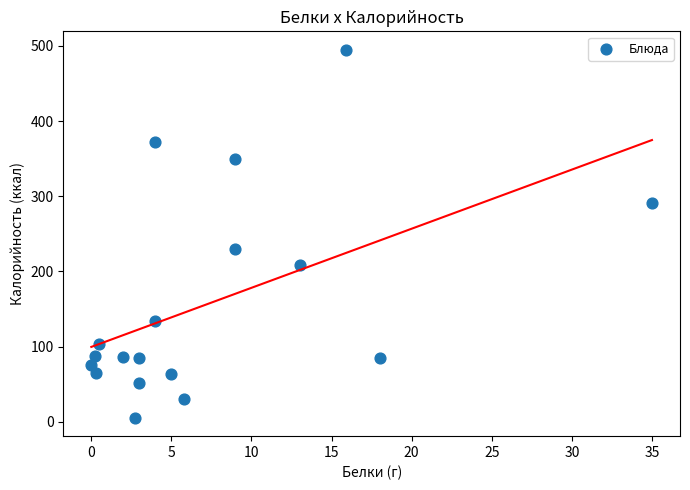

What is the range of X values (max minus min)?

35.0